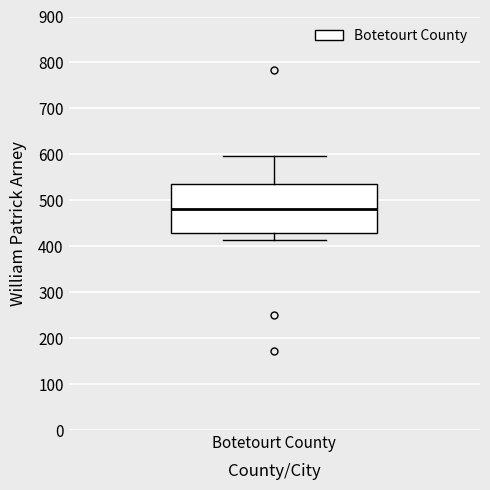

Transcribe this box plot: give where the median line is, the range the box spans, and where the two whiskers end, as read against the y-axis. The values are not printed on the chart, so give them approximately, as read against the axis.

median 480, box 430 to 530, whiskers 410 to 600